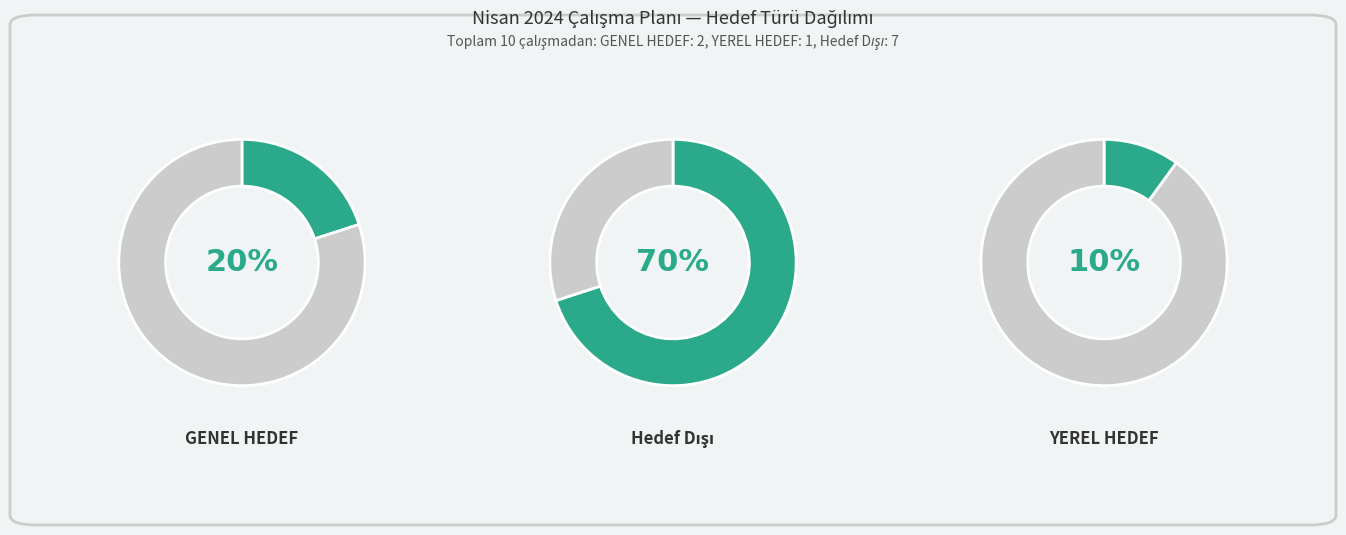

Count the number of slices in the pie.

3